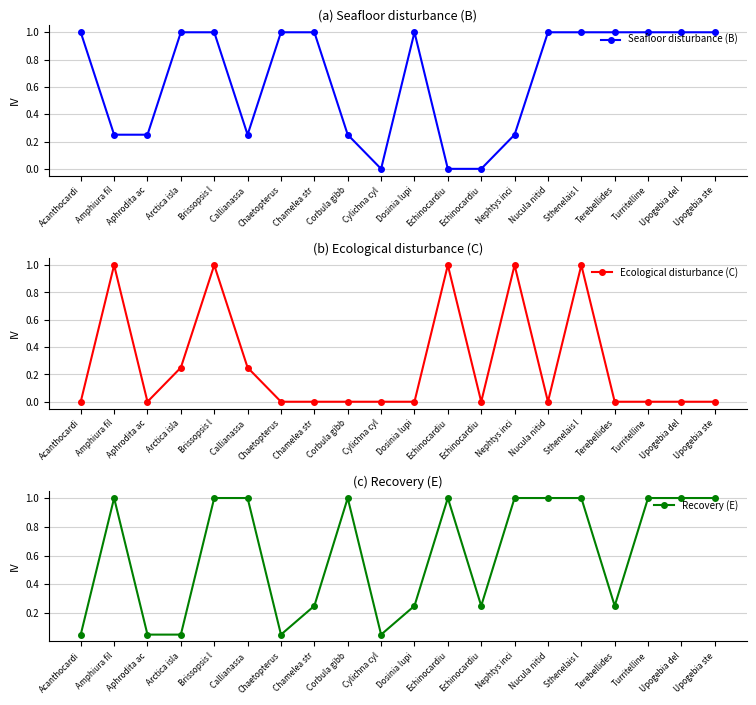

How many series are shown in this chart?

3